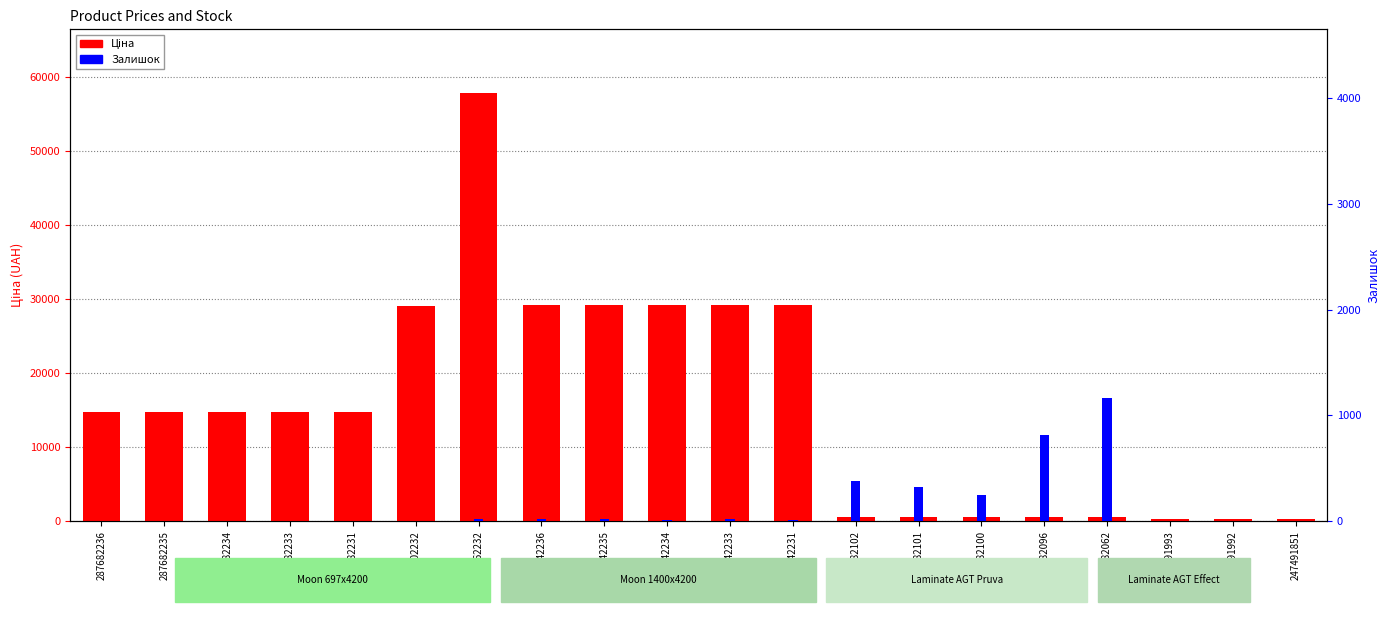

Is the value of Залишок at 247491993 greater than the value of Ціна at 287682233?

No